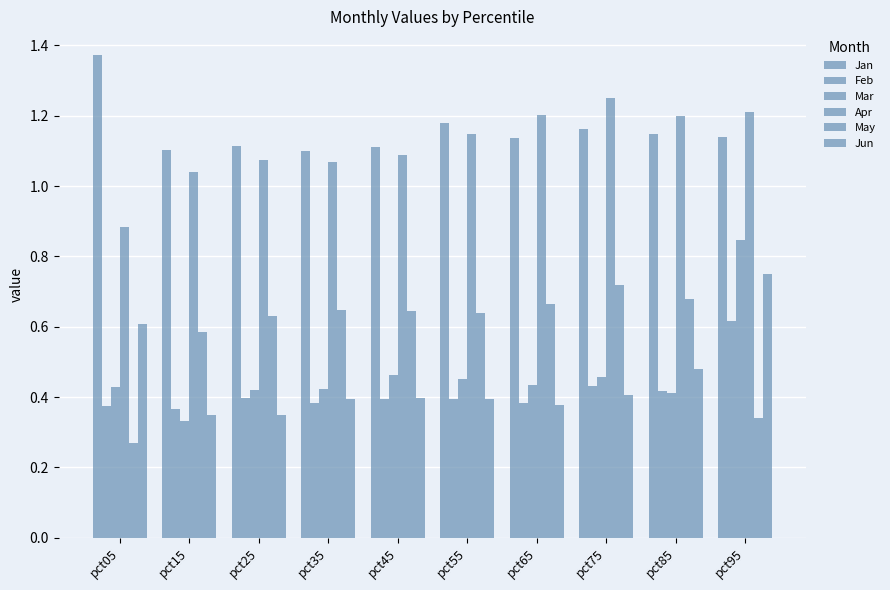

Is it true that Apr equals 1.1 at pct35?

True